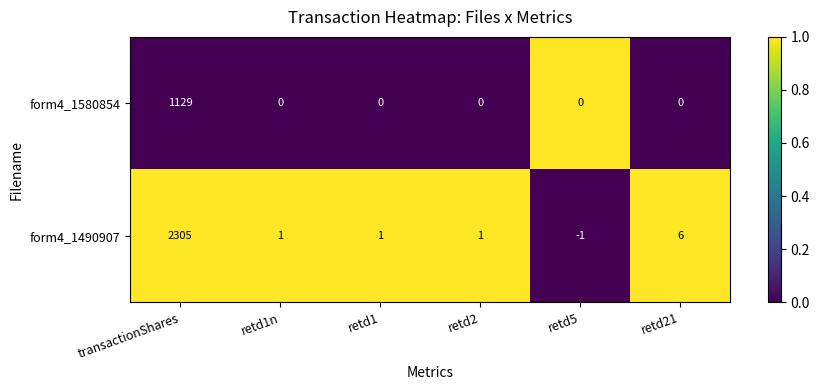

Count the number of data series in this chart.

2